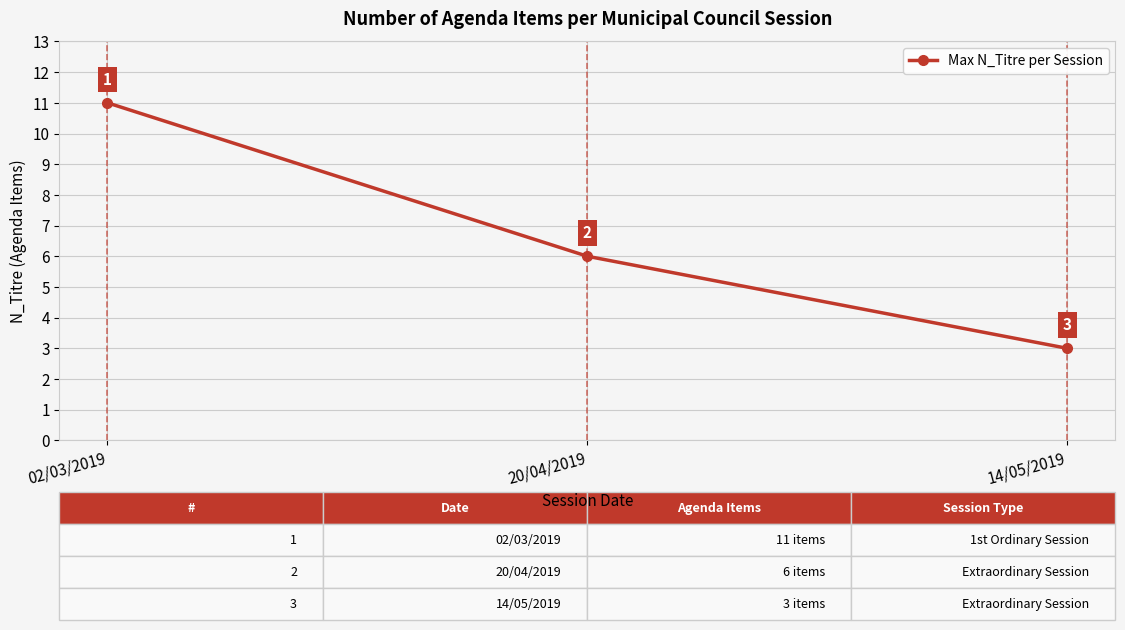

Approximately how many times larger is the value at 14/05/2019 compared to 20/04/2019?

0.5